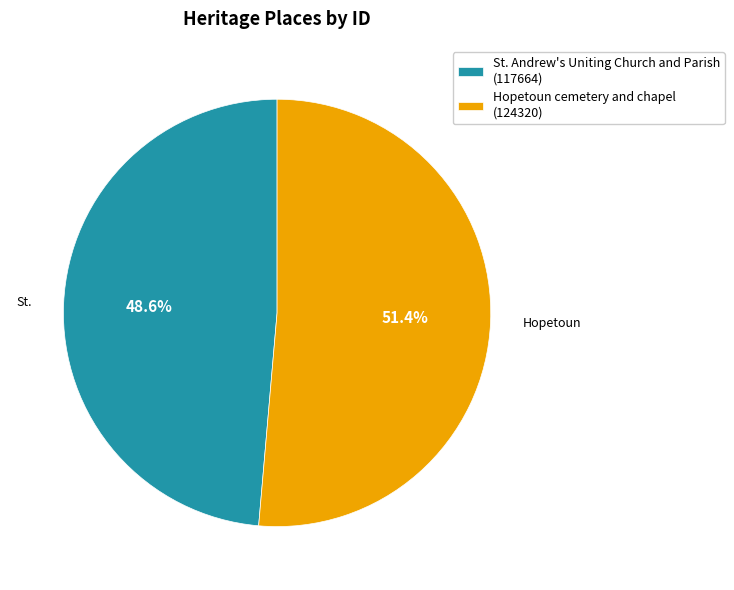

What percentage is the St. Andrew's Uniting Church and Parish slice, to the nearest percent?

49%